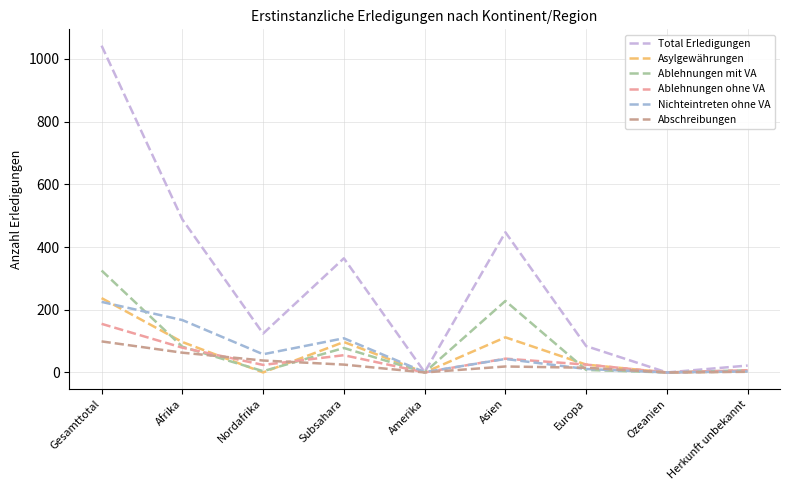

Which series has the widest spread of values?

Total Erledigungen